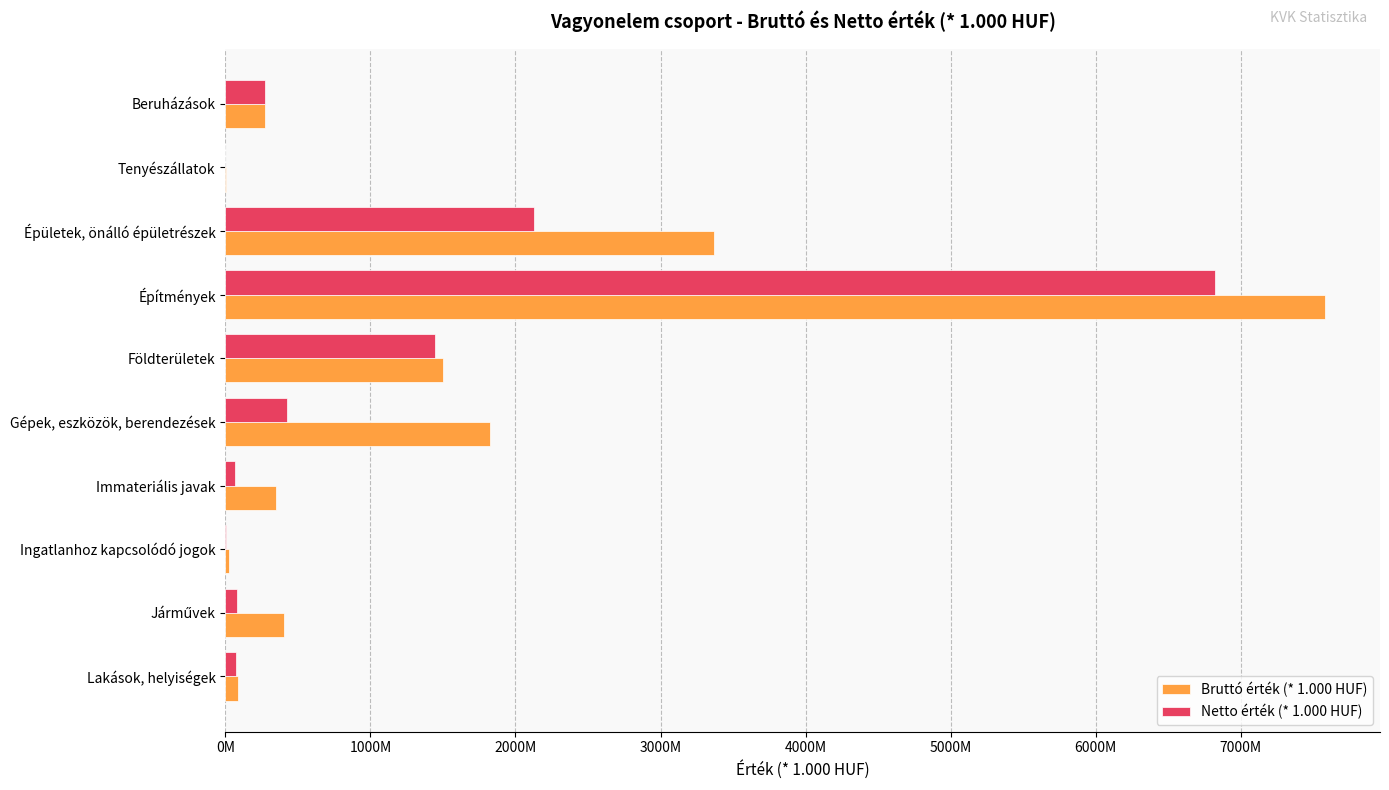

What are all the series names shown in the legend?

Bruttó érték (* 1.000 HUF), Netto érték (* 1.000 HUF)